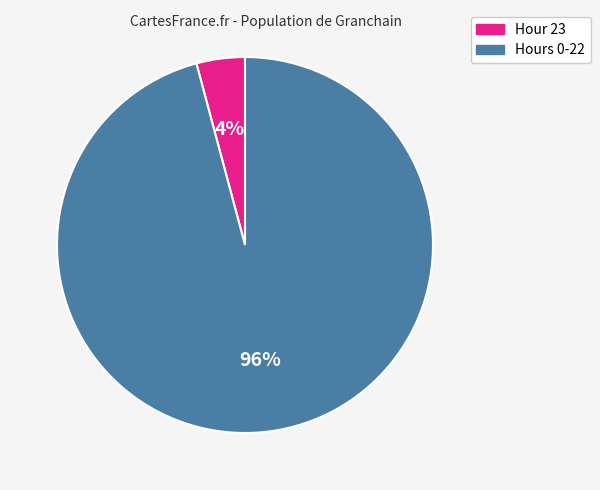

To the nearest percent, what is the difference between the largest and smallest slice percentages?

92%